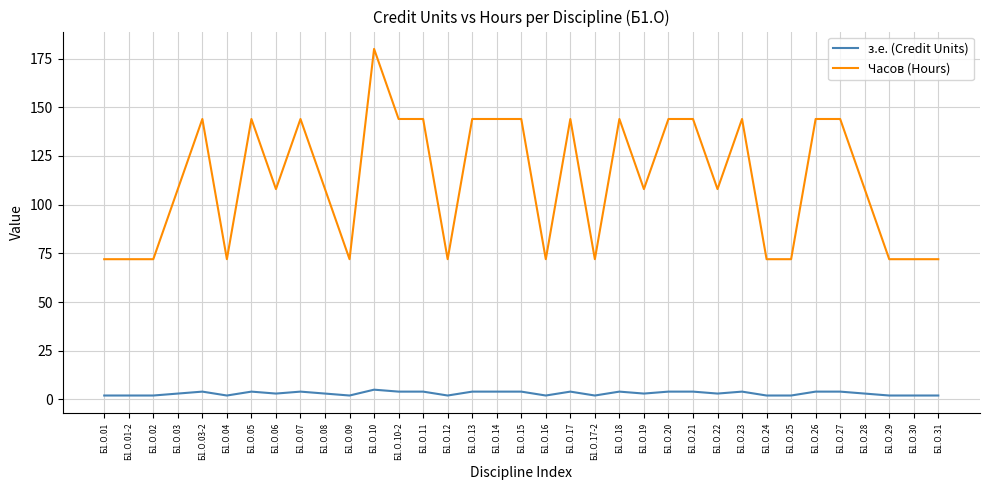

What is the spread (max minus min) of values at Б1.О.30?

70